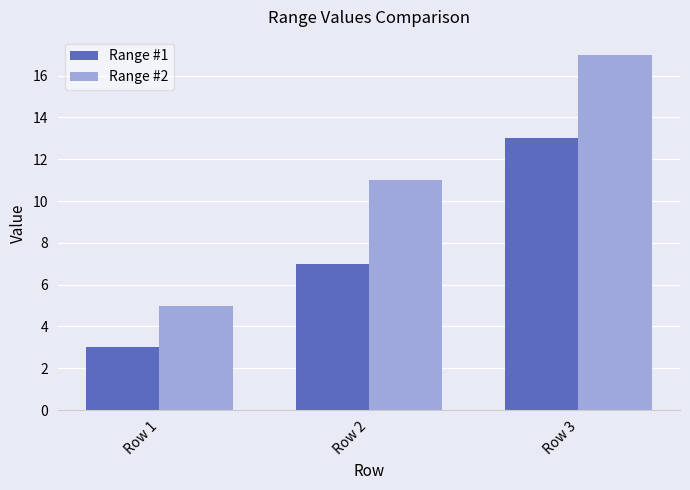

At how many categories does at least one series exceed 15?

1